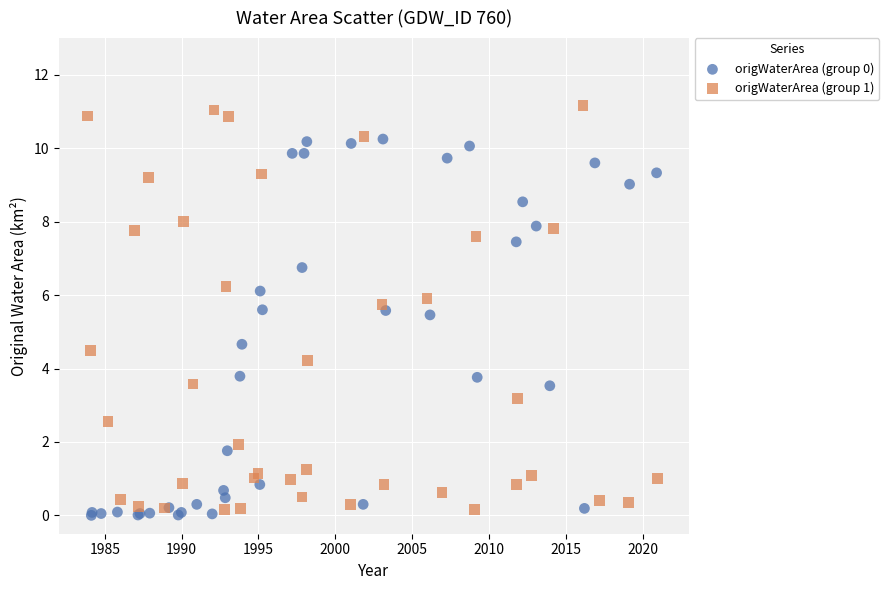

Which series reaches the maximum Y coordinate?

origWaterArea (group 1)